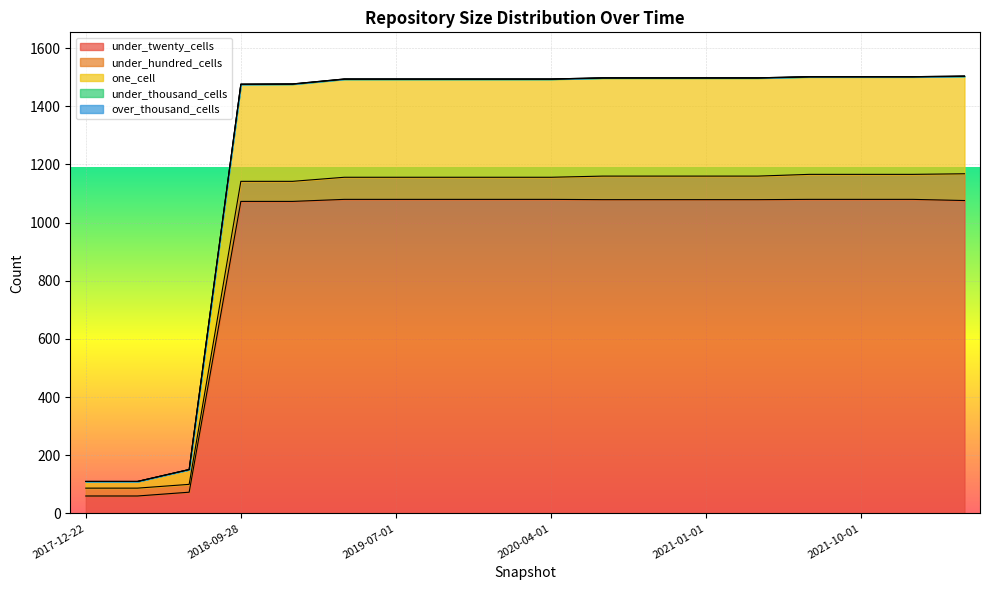

List the series in order of their peak value, highest first.

under_twenty_cells, one_cell, under_hundred_cells, under_thousand_cells, over_thousand_cells